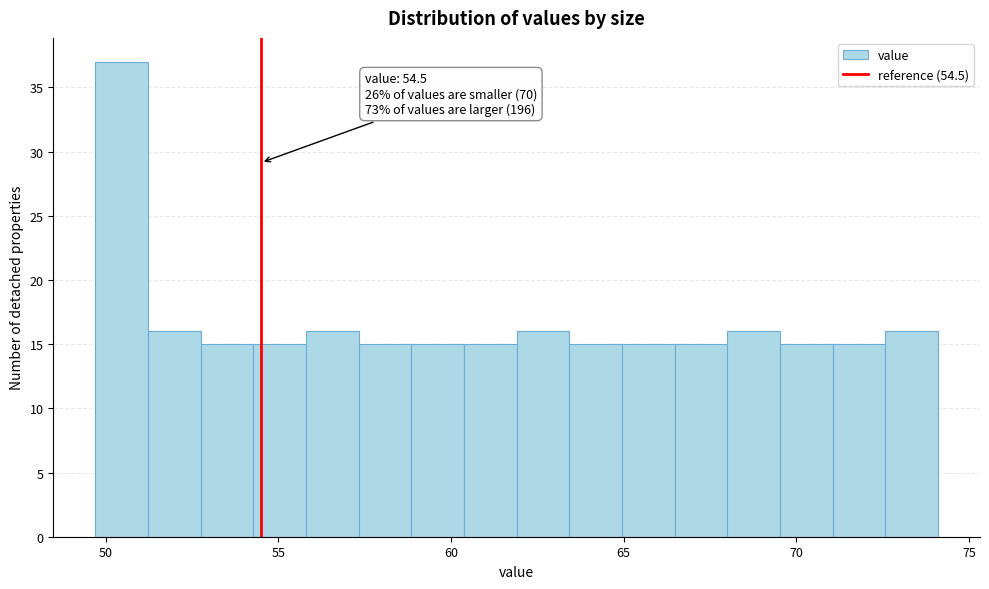

Read against the x-axis, roughly where is the centre of the tallest bar?

50.5